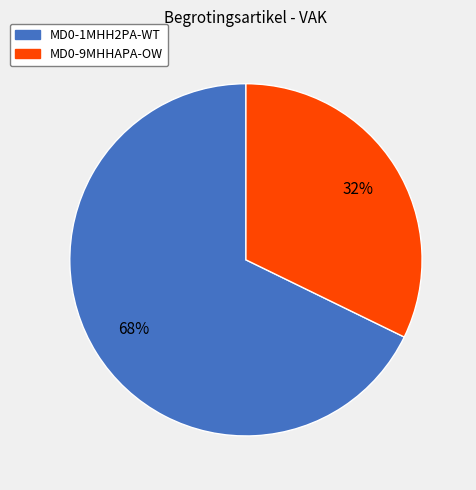

Which category accounts for the majority?

MD0-1MHH2PA-WT